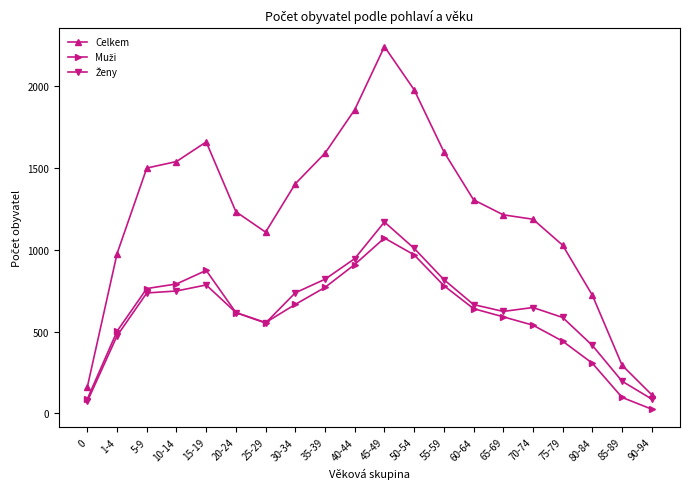

Which series has the largest total across all categories?

Celkem